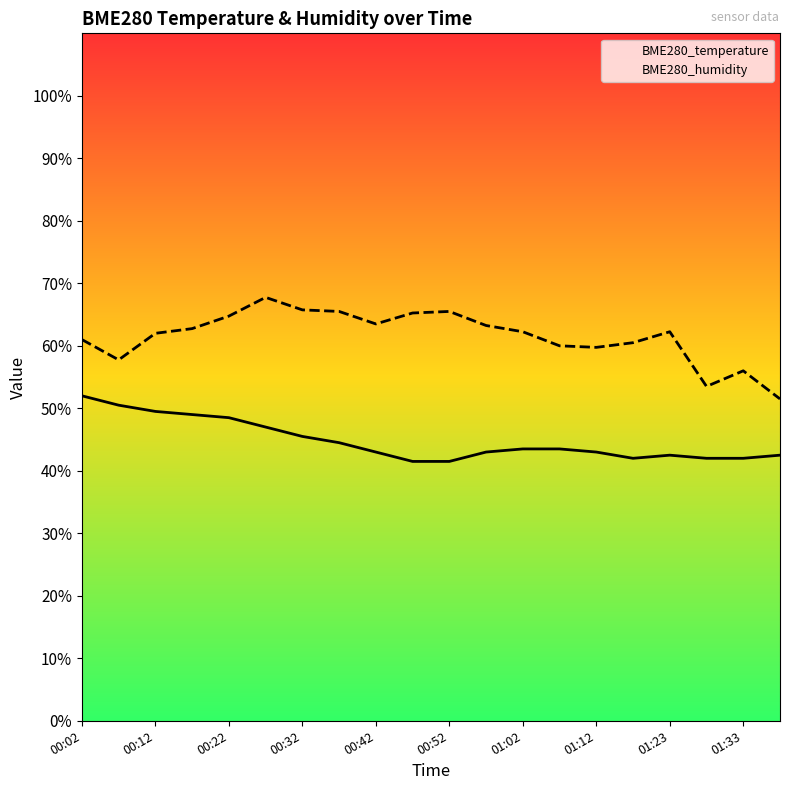

Does the chart have visible grid lines?

No